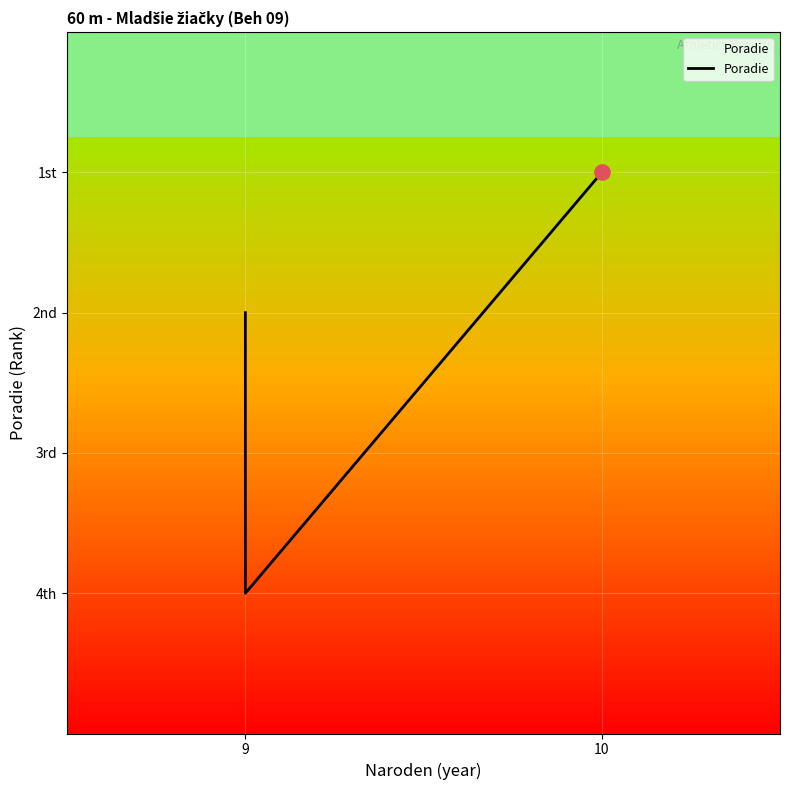

Approximately how many times larger is the value at 9 compared to 9?

0.5